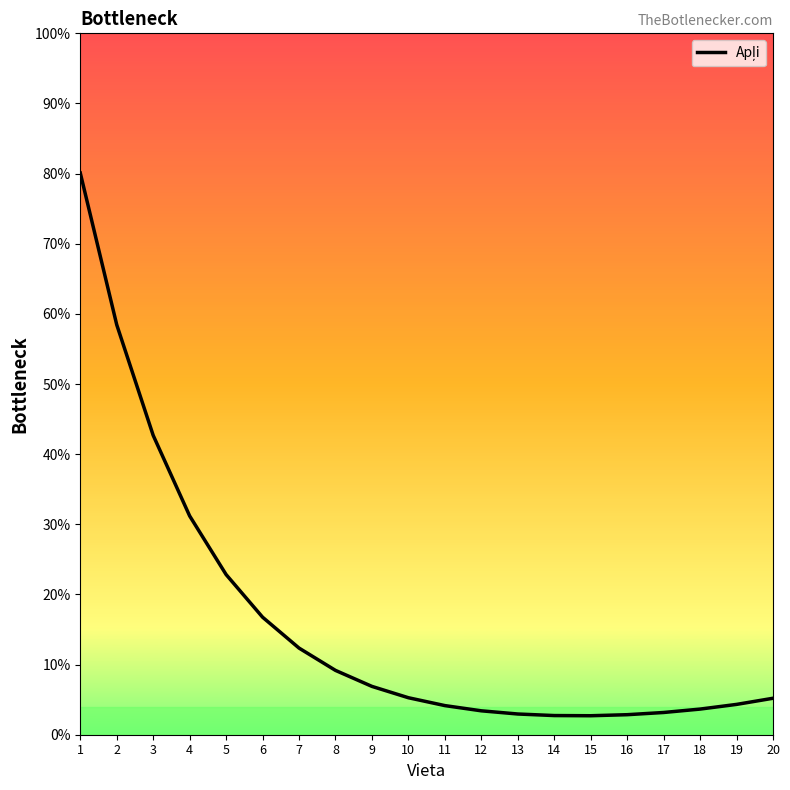

Approximately how many times larger is the value at 3 compared to 7?

3.5